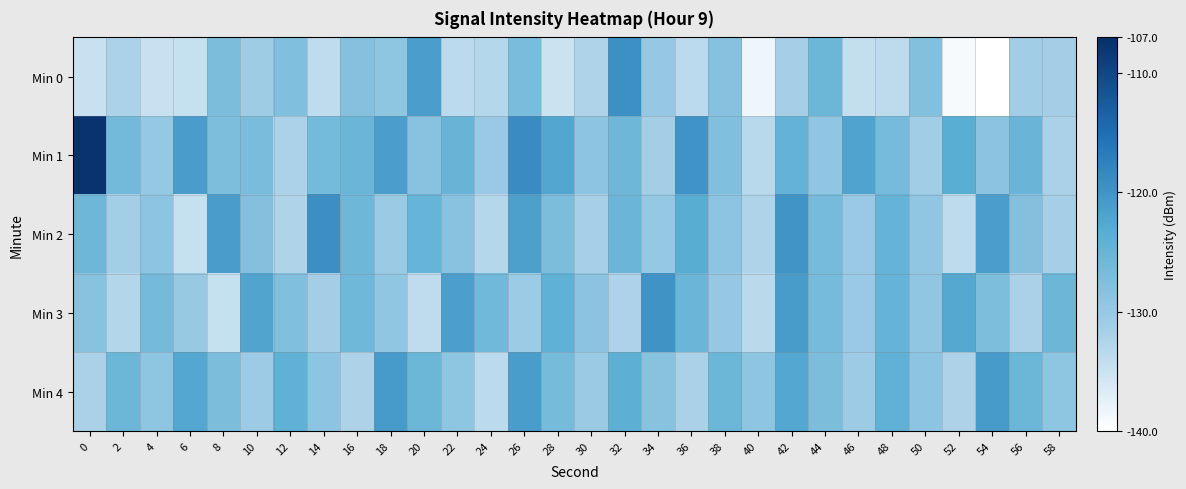

At which category is the sum across all series the highest?

26